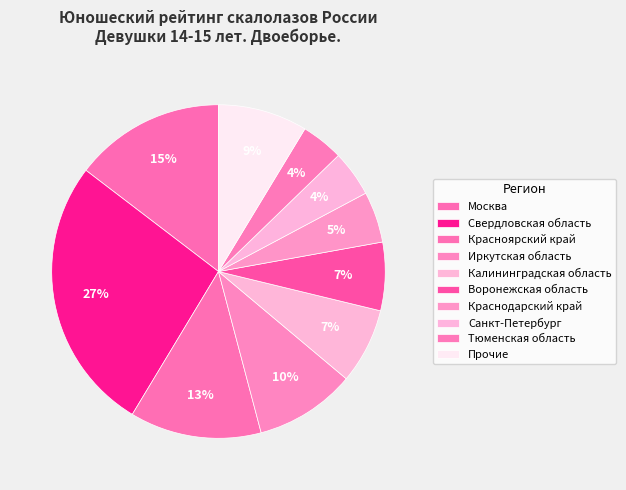

Count the number of slices in the pie.

10